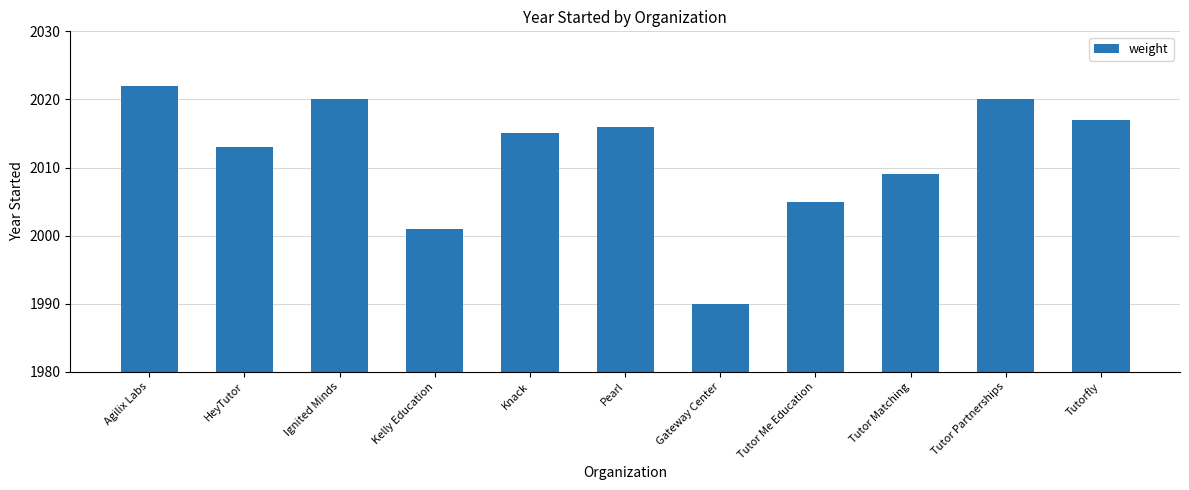

True or false: the data shows 2909 at Tutor Matching.

False